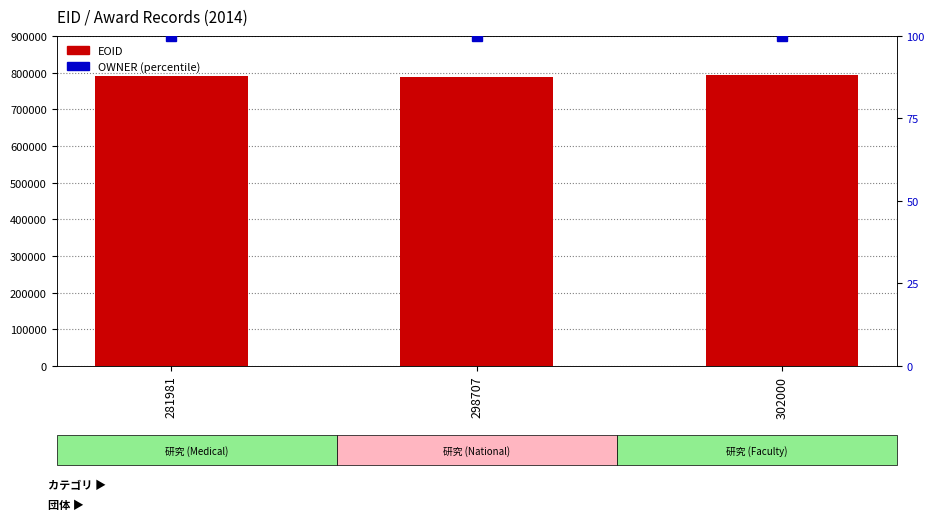

How many EOID values are between 787717 and 793209?

3